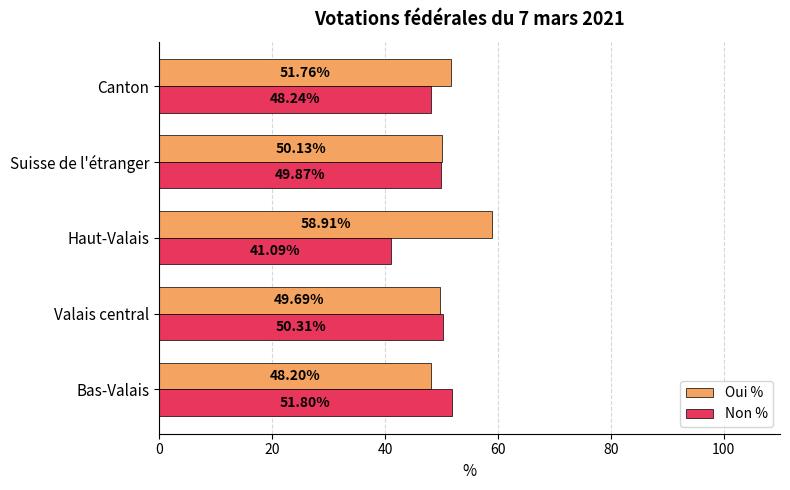

What is the difference between the highest and lowest values at Canton?

3.5